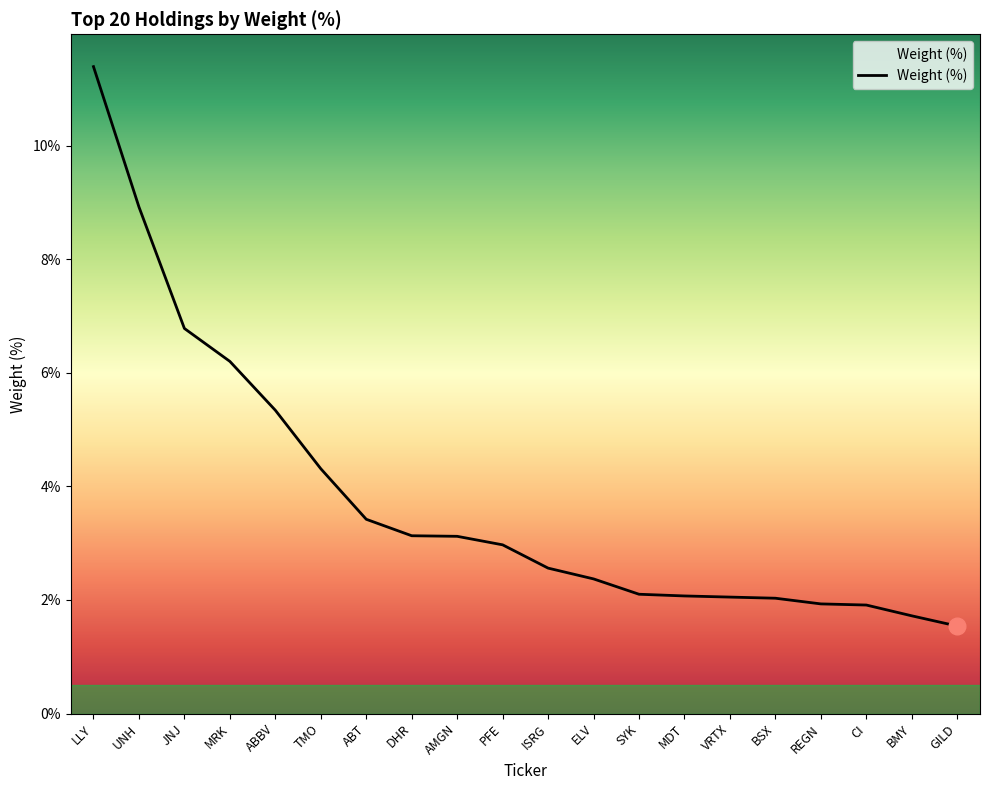

At which label is the value closest to 6?

MRK